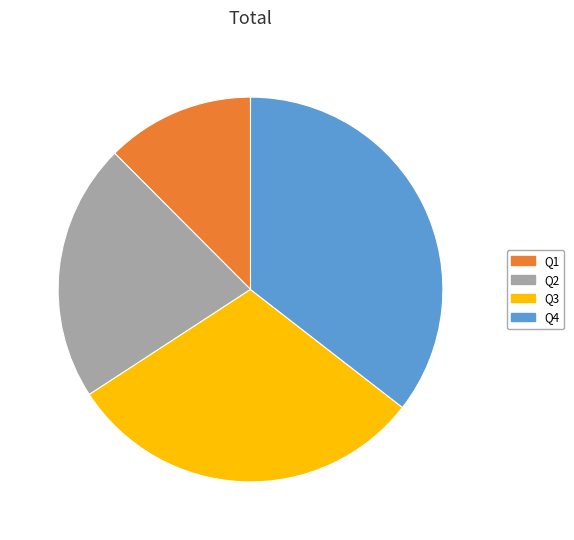

Is Q2 the majority of the pie?

No